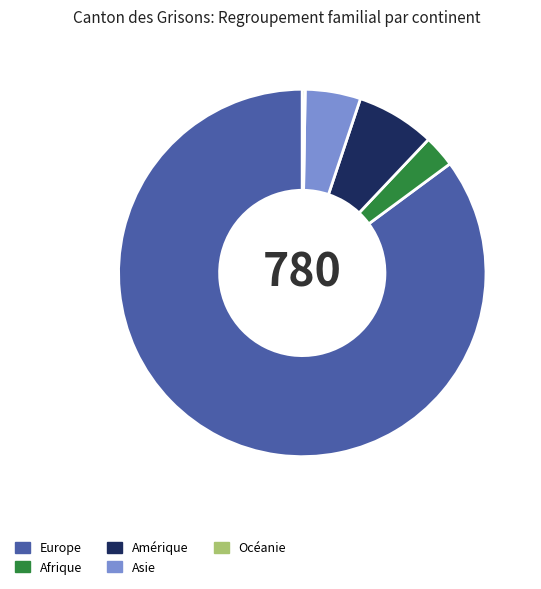

What is the ratio of the value at Asie to the value at Amérique?

0.7